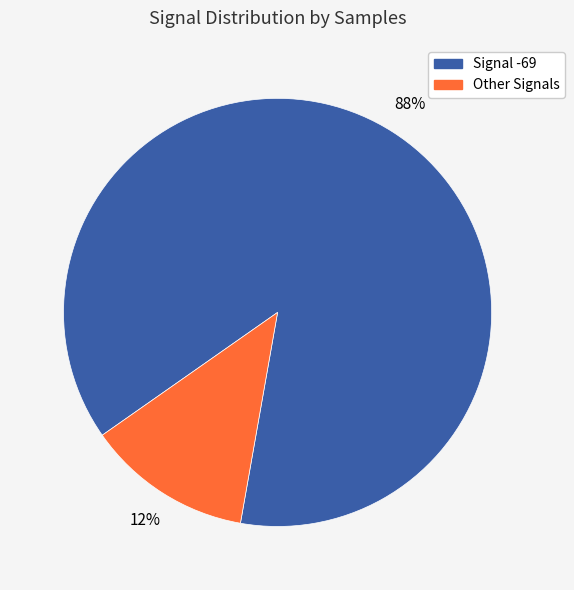

To the nearest percent, what is the average slice percentage?

50%